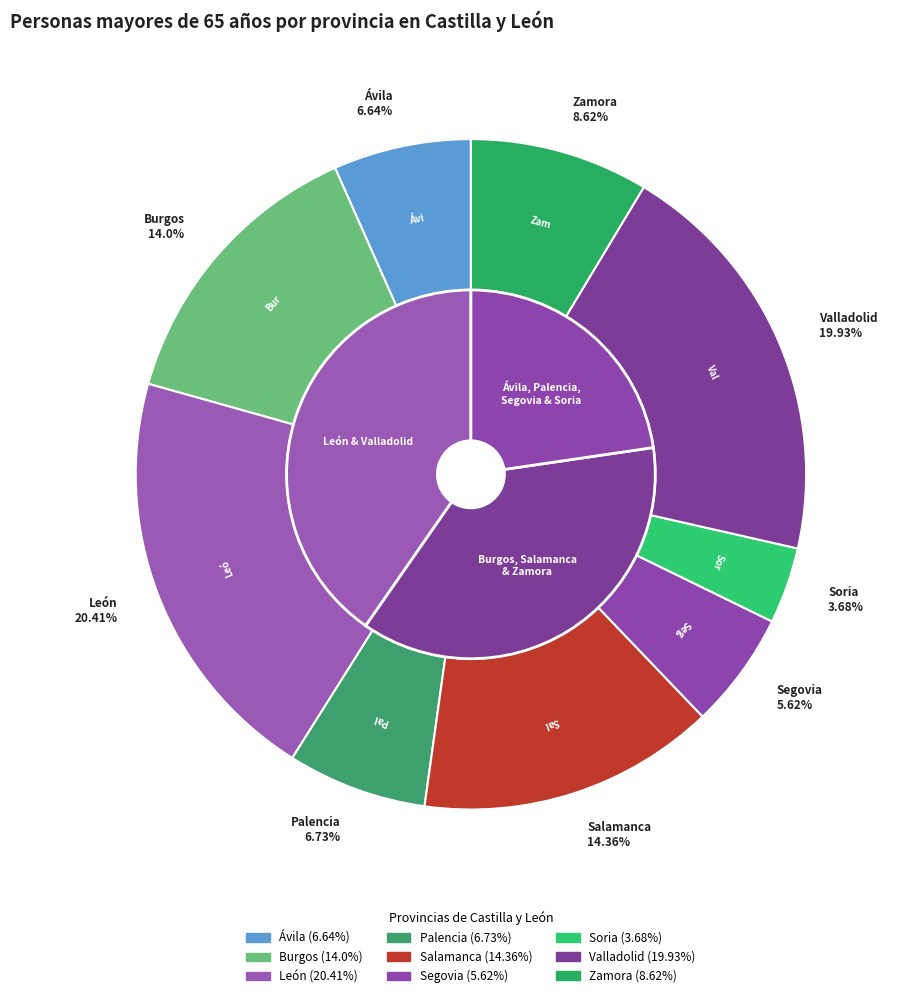

How many segments does this pie chart have?

9